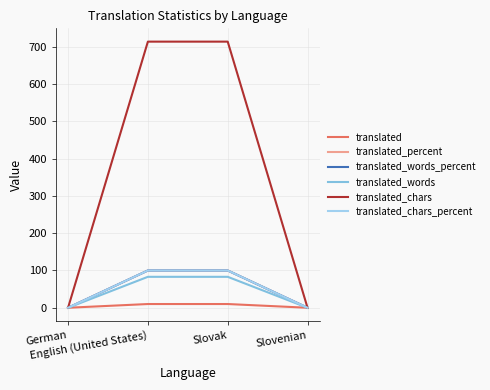

Does the chart have visible grid lines?

Yes